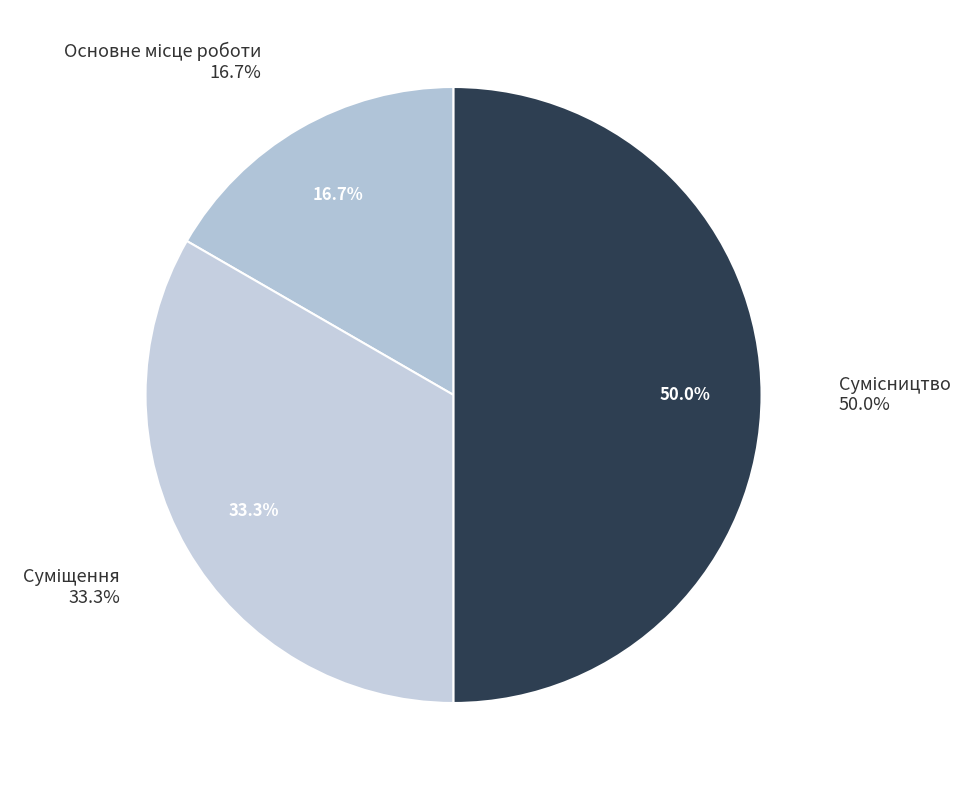

What is the largest slice in the pie chart?

Сумісництво